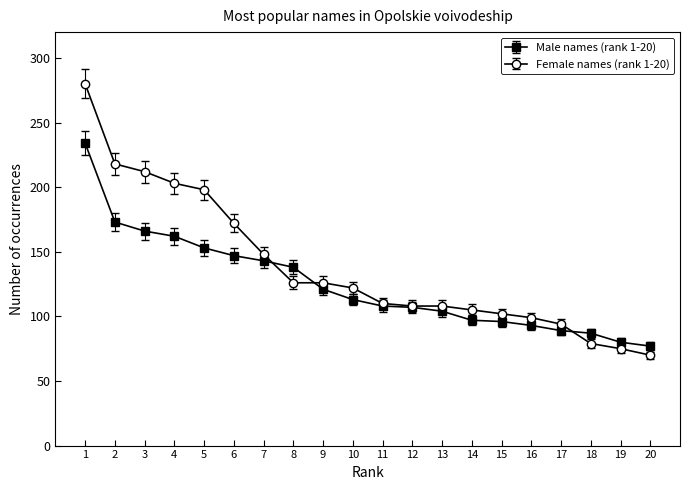

What is the sum of the Male names (rank 1-20) values at 18 and 3?

253